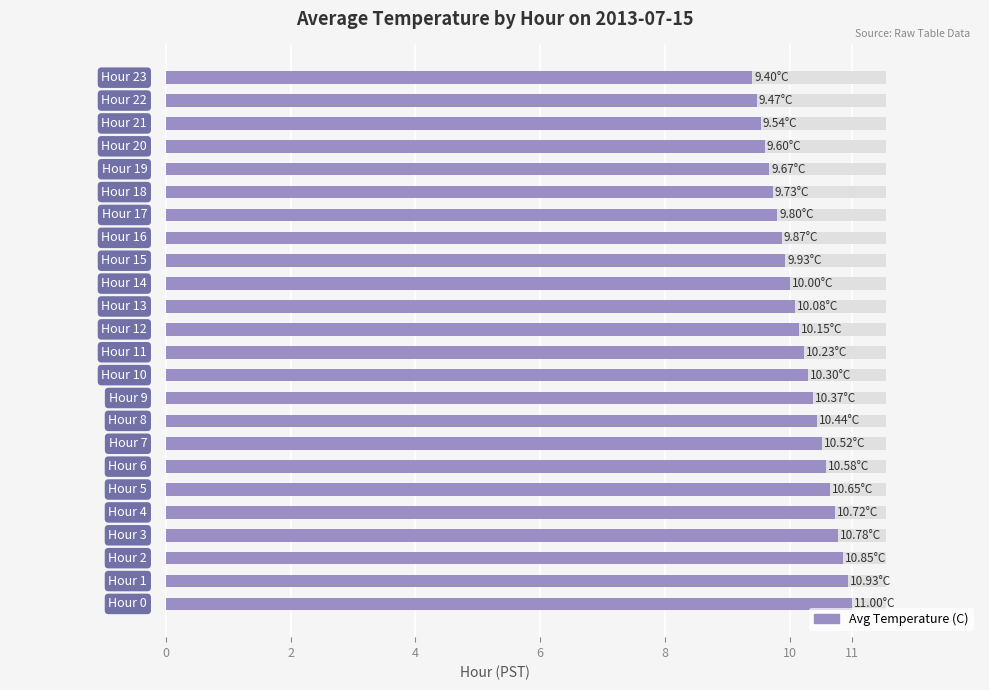

What is the minimum value shown in the chart?

9.4